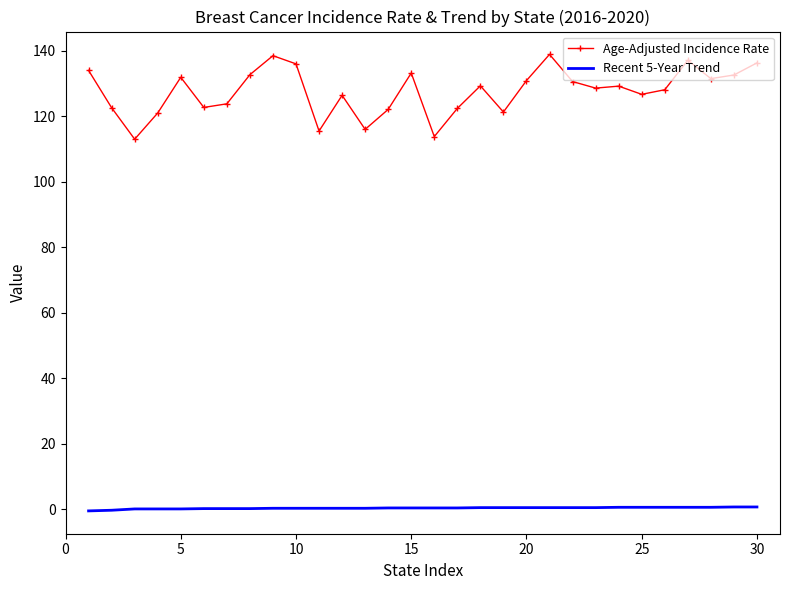

Which series has the largest range (max minus min)?

Age-Adjusted Incidence Rate